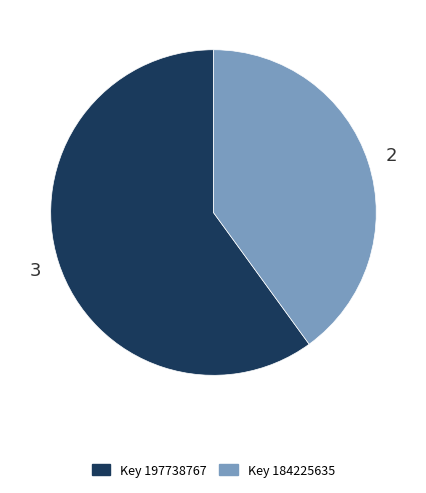

Does any single category account for the majority?

Yes